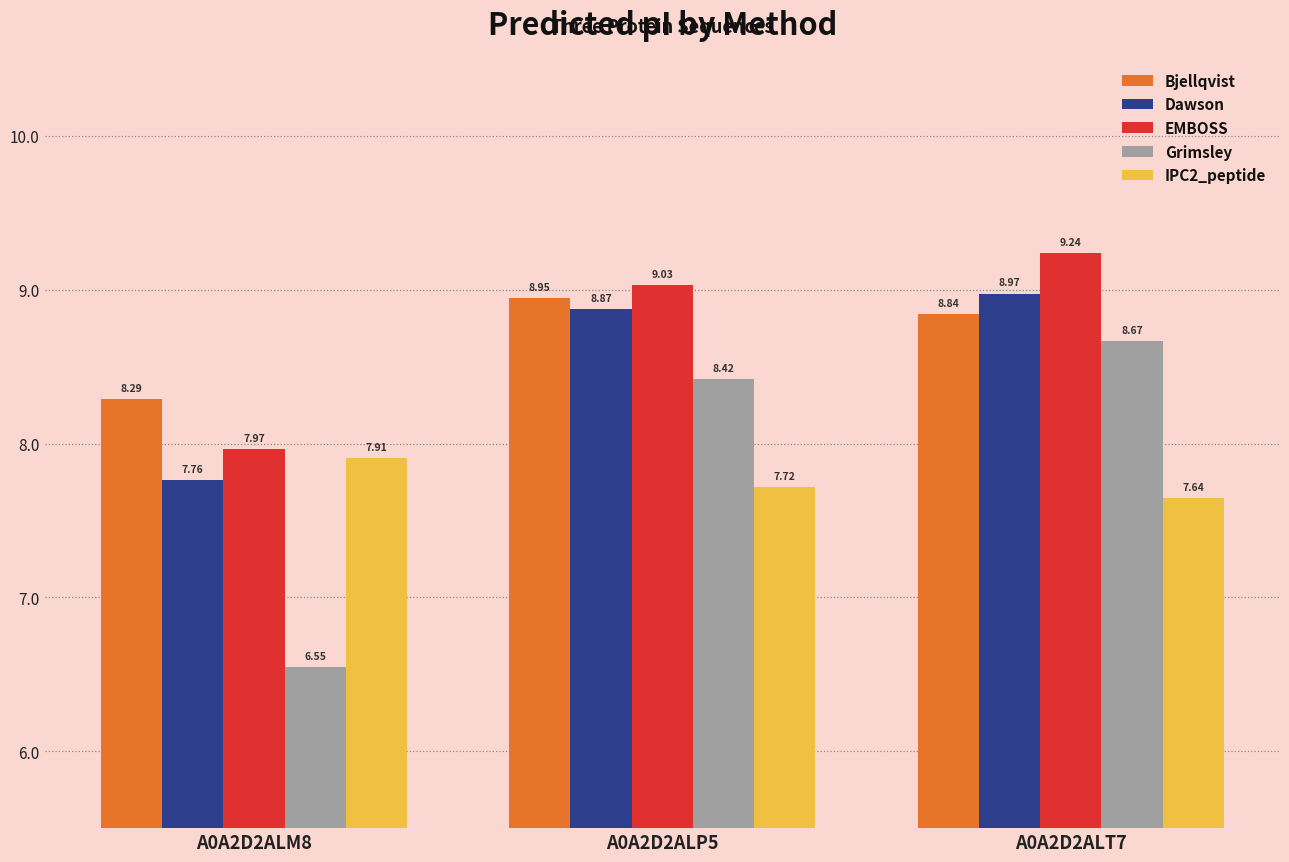

Rank the series at A0A2D2ALT7 from lowest to highest value.

IPC2_peptide, Grimsley, Bjellqvist, Dawson, EMBOSS